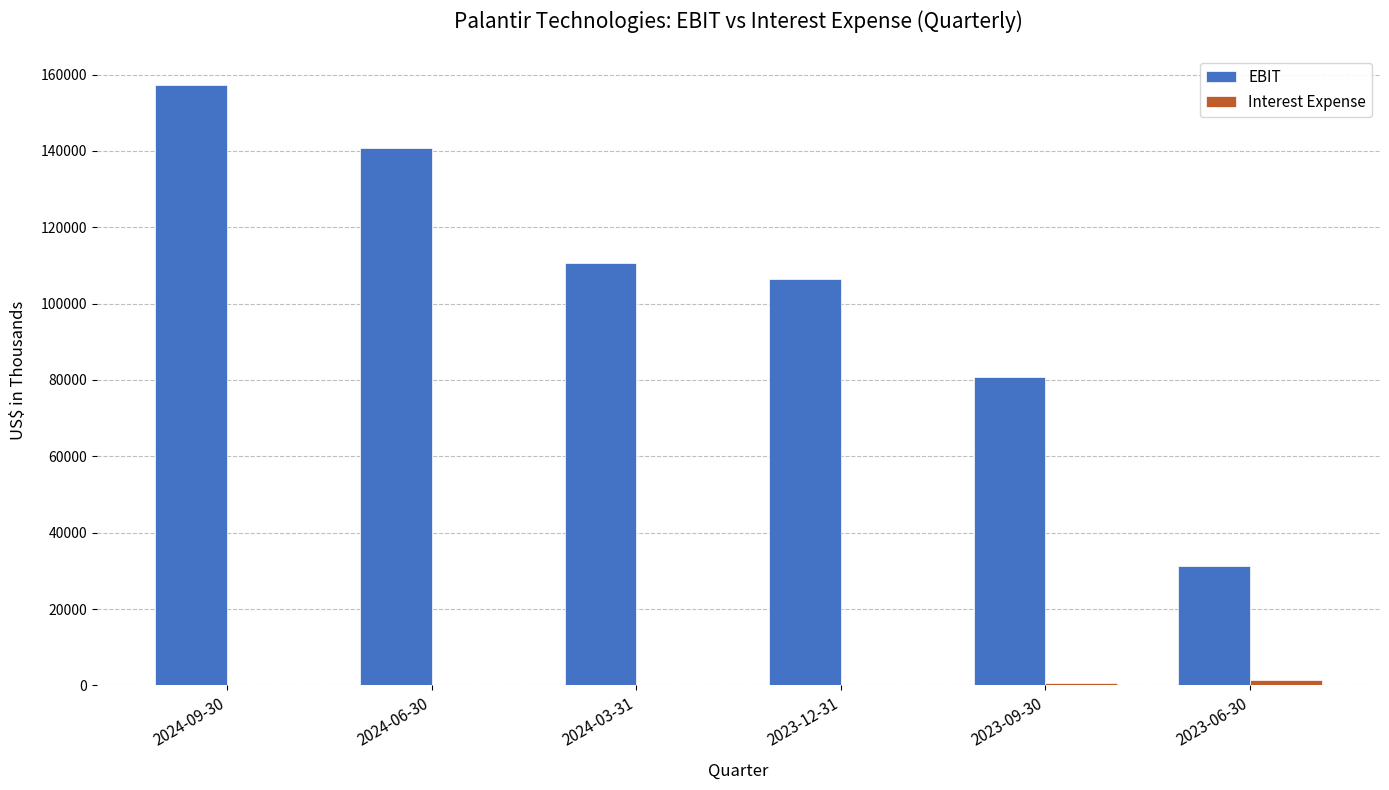

How many groups of bars are there?

6